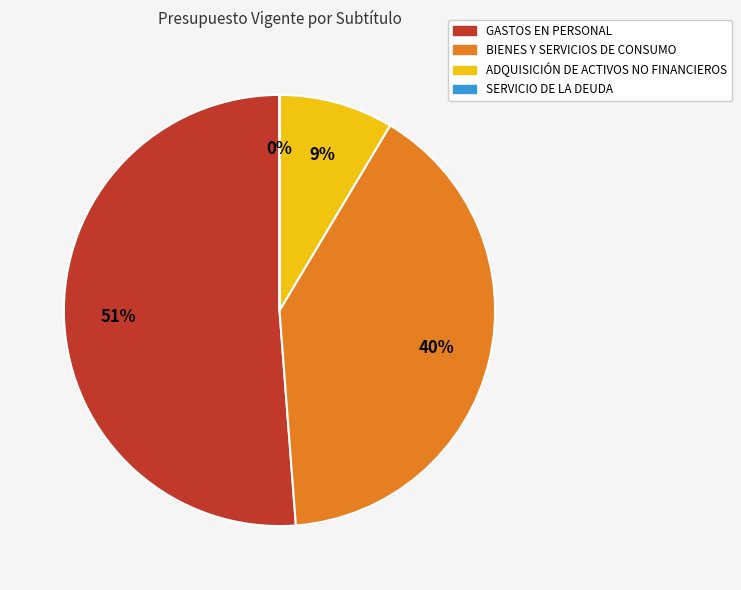

What percentage is the BIENES Y SERVICIOS DE CONSUMO slice, to the nearest percent?

40%